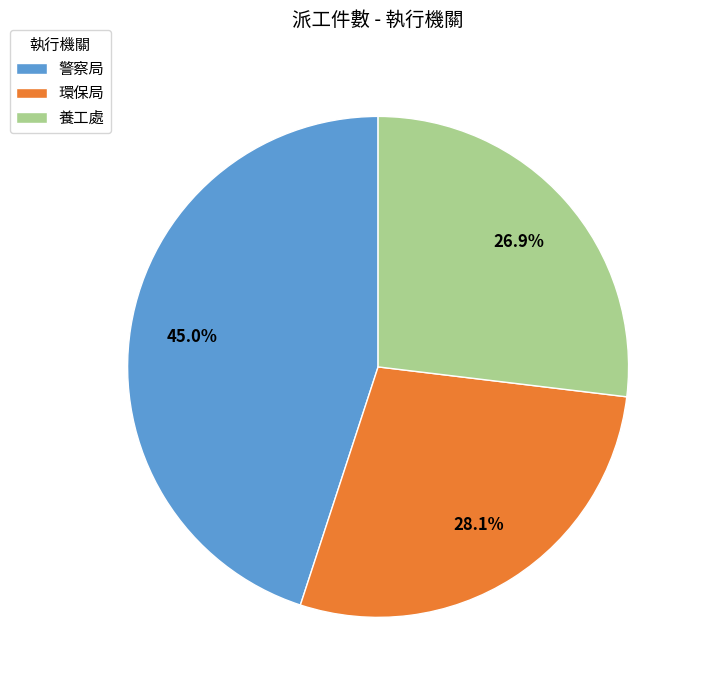

To the nearest percent, what is the combined percentage of 環保局 and 警察局?

73%